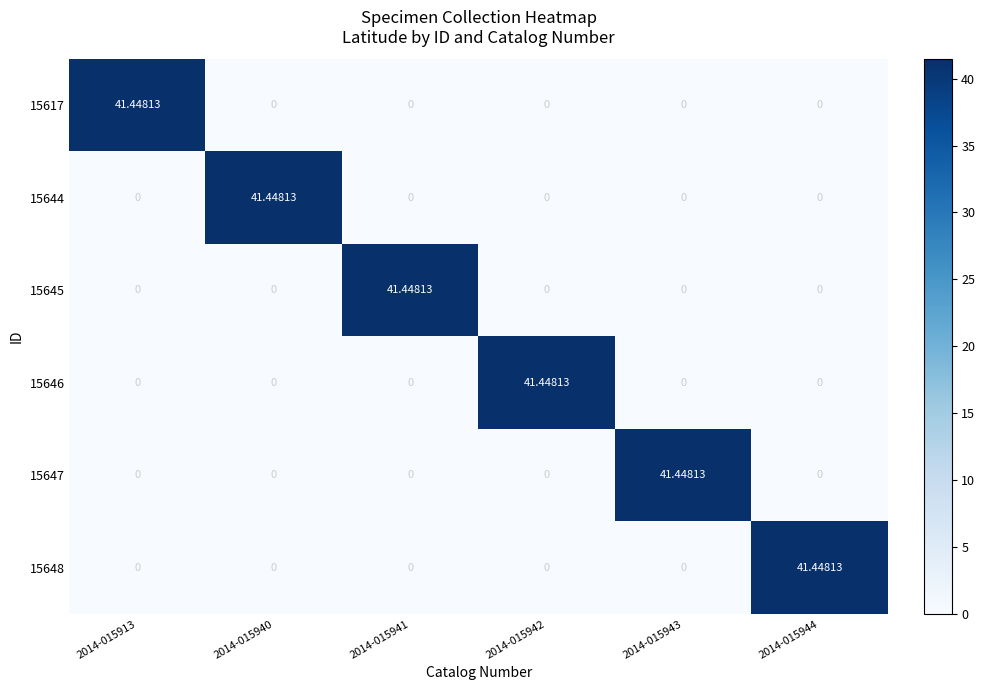

How many distinct data groups are displayed?

6